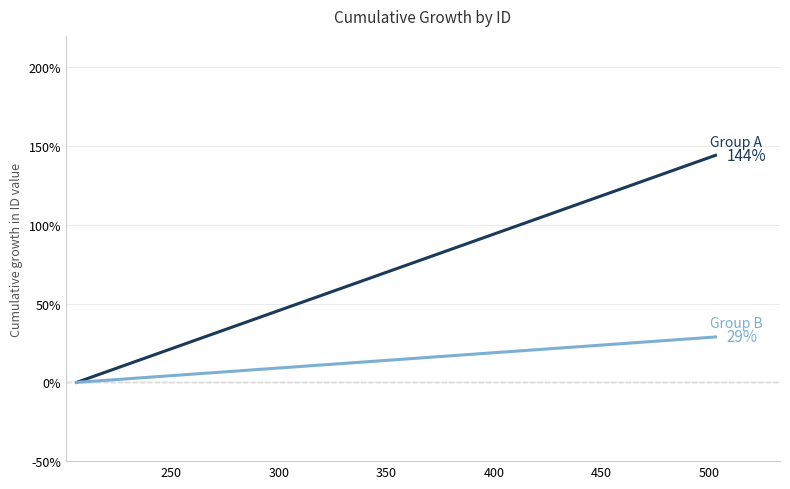

What is the greatest value displayed?

144.2